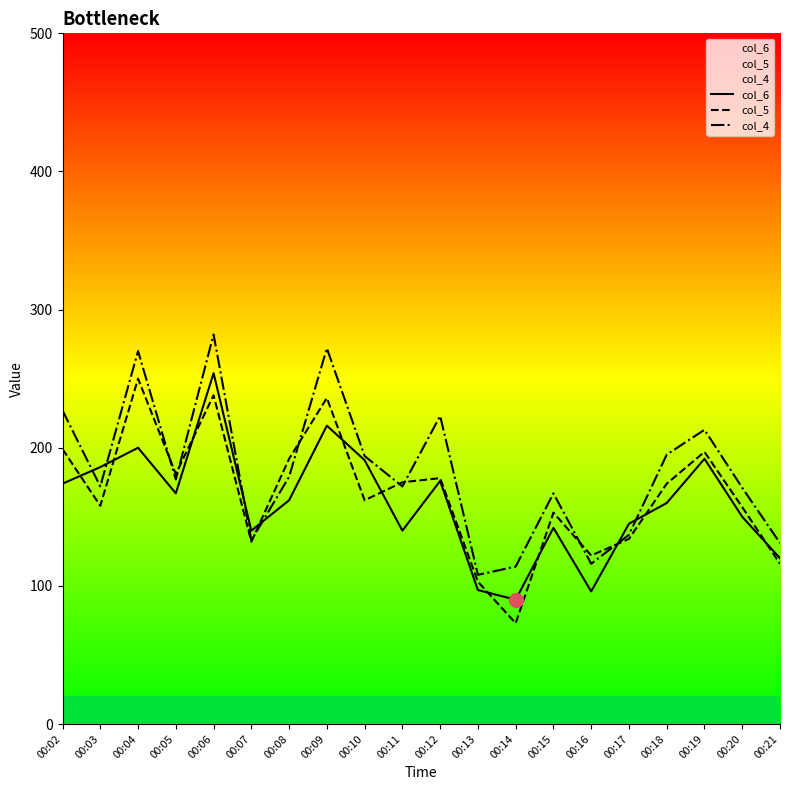

Rank the categories by col_5 value from highest to lowest.

00:04, 00:06, 00:09, 00:02, 00:19, 00:08, 00:05, 00:12, 00:11, 00:18, 00:10, 00:03, 00:20, 00:15, 00:17, 00:07, 00:16, 00:21, 00:13, 00:14